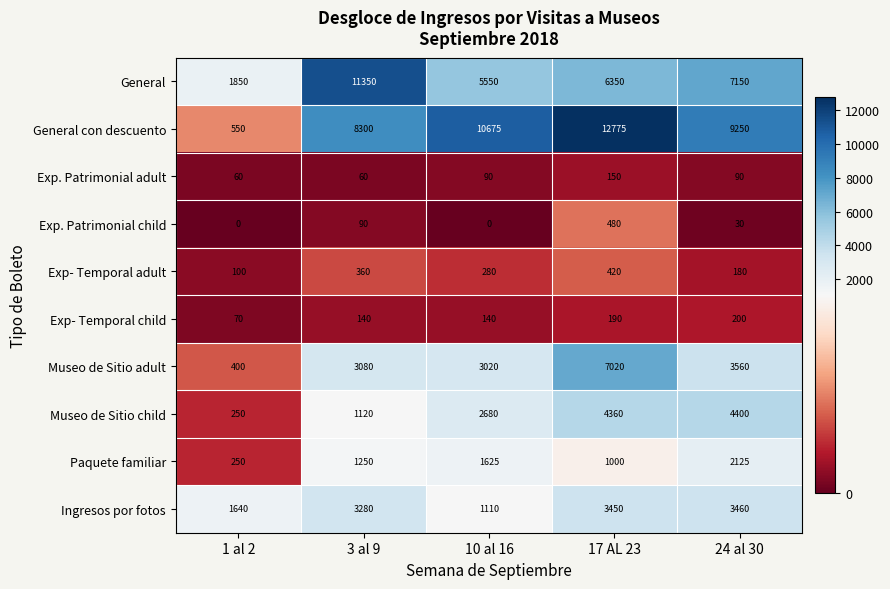

What is the difference between the maximum and minimum values in the Exp- Temporal adult series?

320